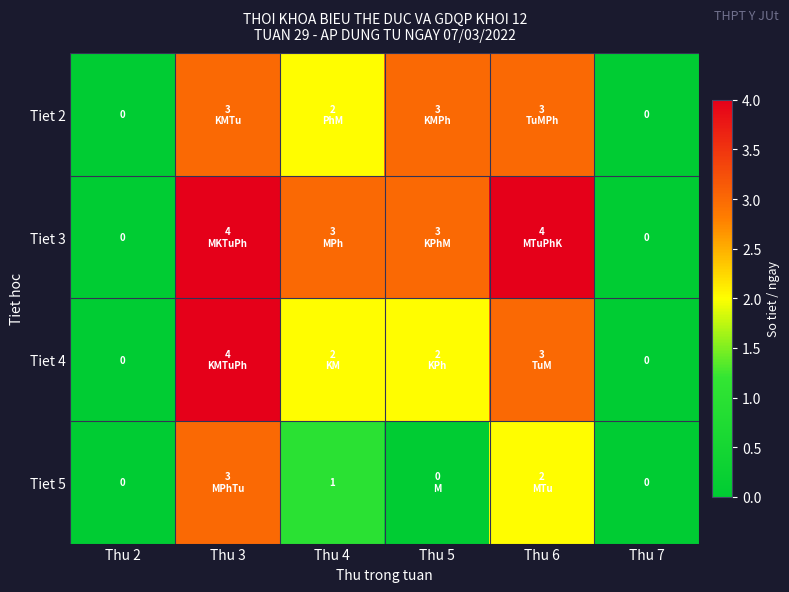

What is the sum of all Tiet 5 values?

6